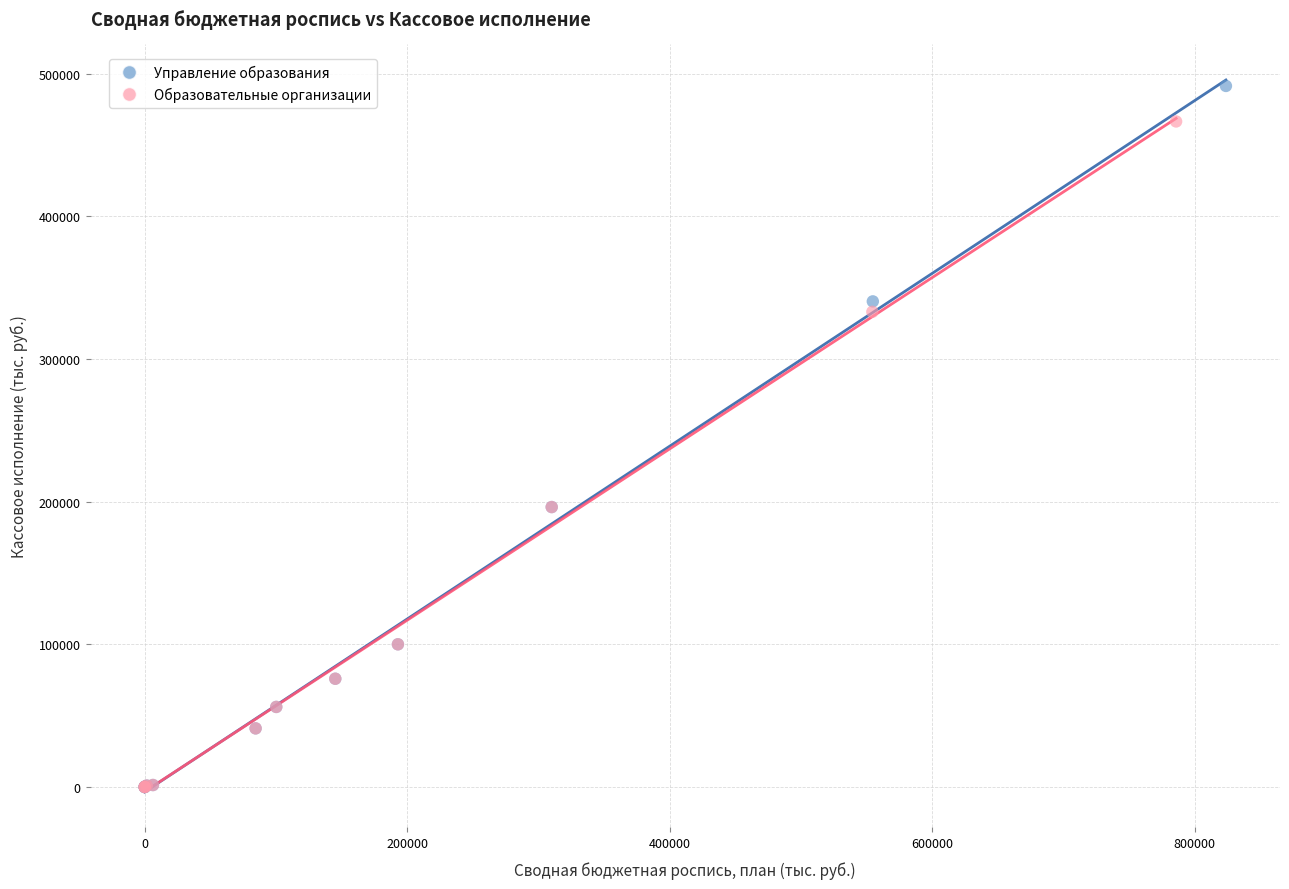

Which series reaches the maximum Y coordinate?

Управление образования